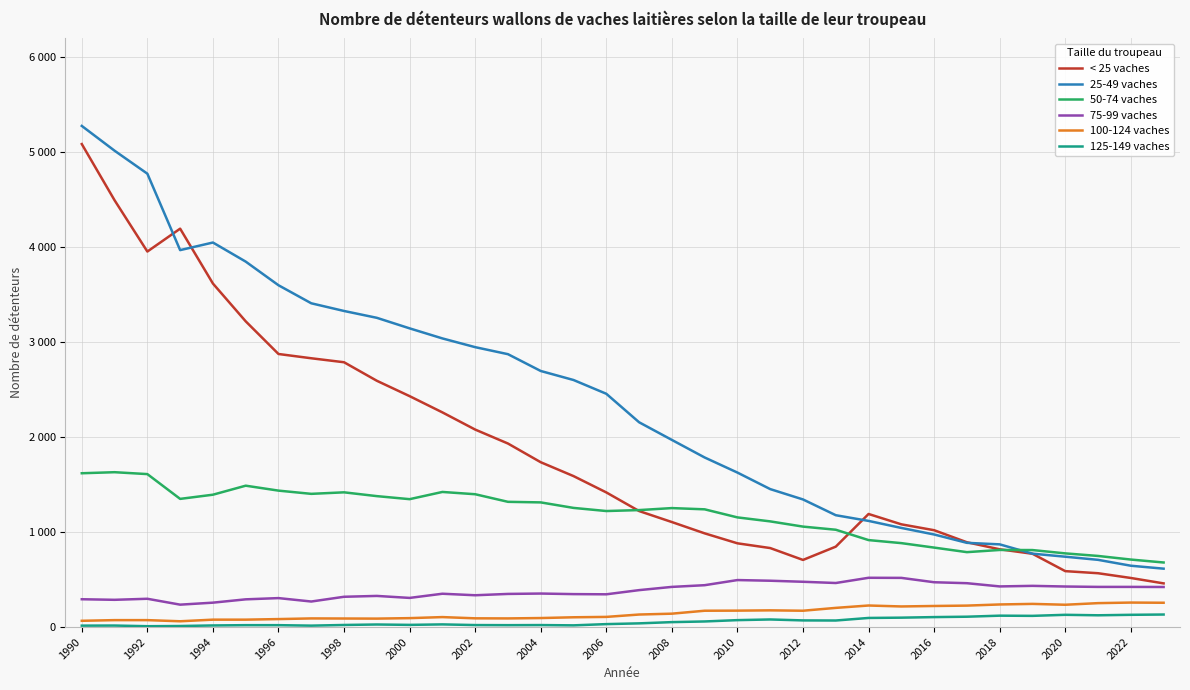

Does the chart display data point markers on the line(s)?

No